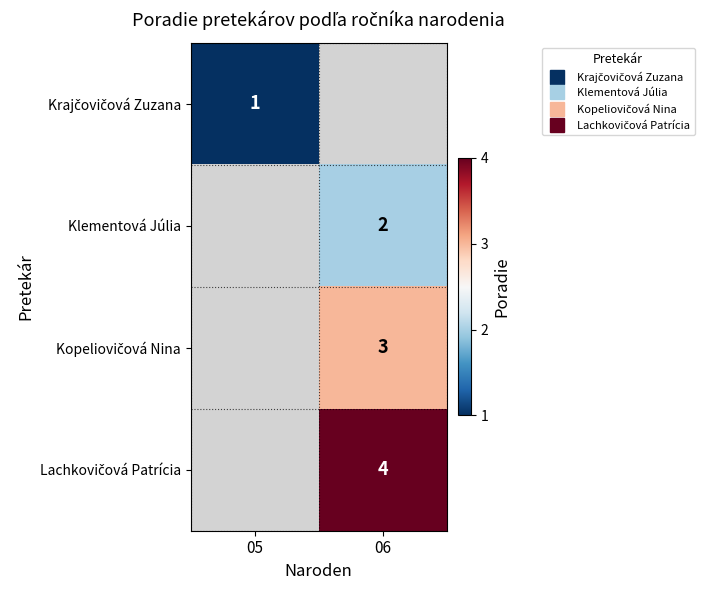

Is it true that Klementová Júlia equals 2.0 at 06?

True